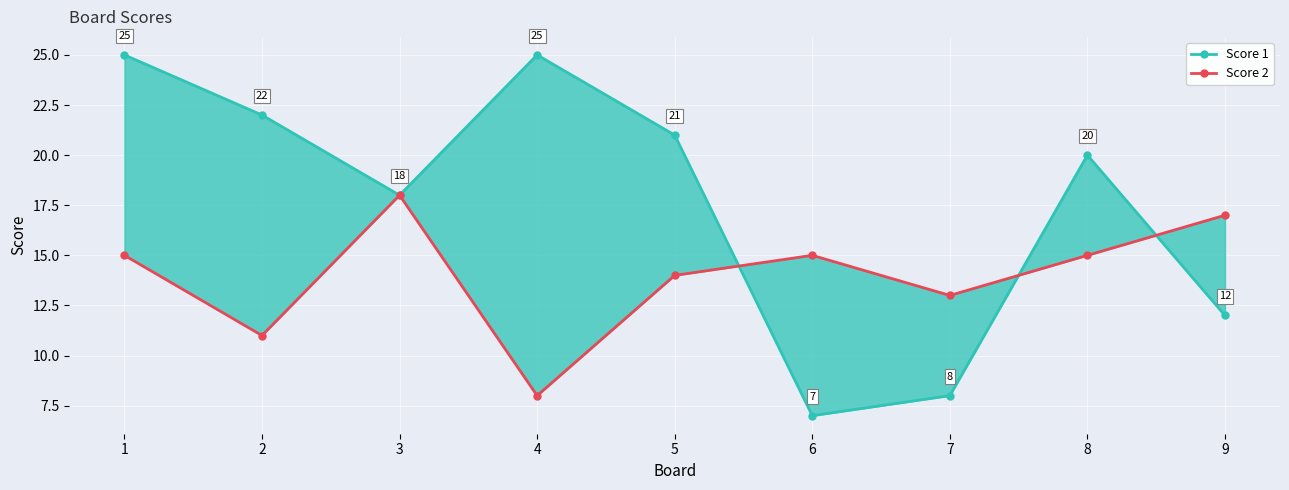

The value of Score 1 at 9 is 16. True or false?

False